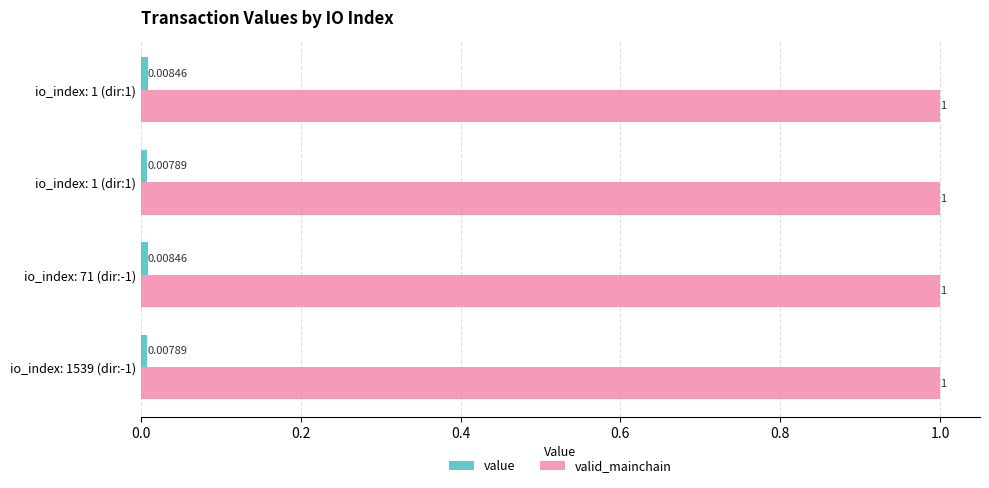

How many distinct data groups are displayed?

2